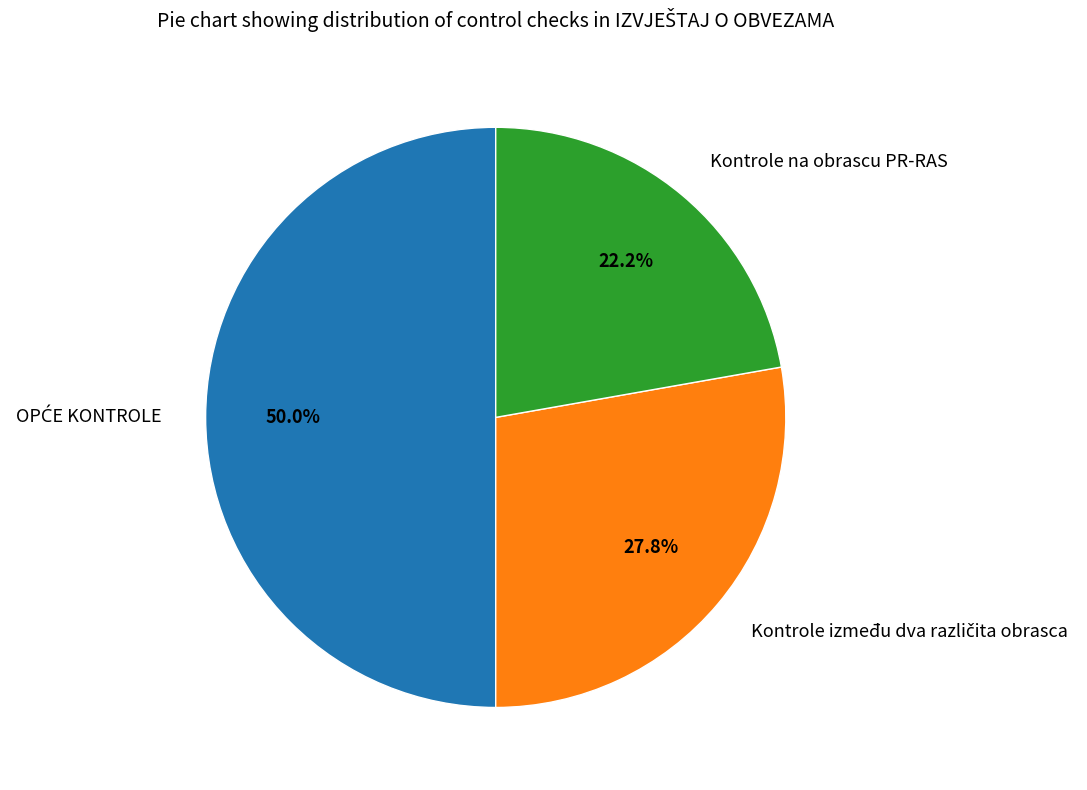

How much of the chart is everything except Kontrole na obrascu PR-RAS?

77.8%